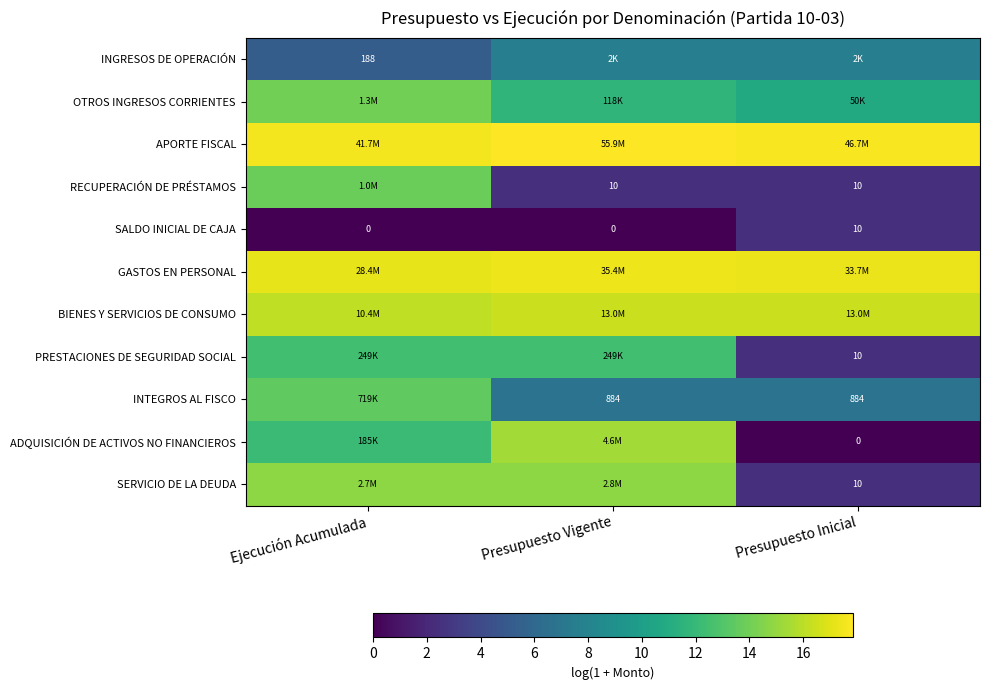

The value of RECUPERACIÓN DE PRÉSTAMOS at Presupuesto Inicial is 2.4. True or false?

True